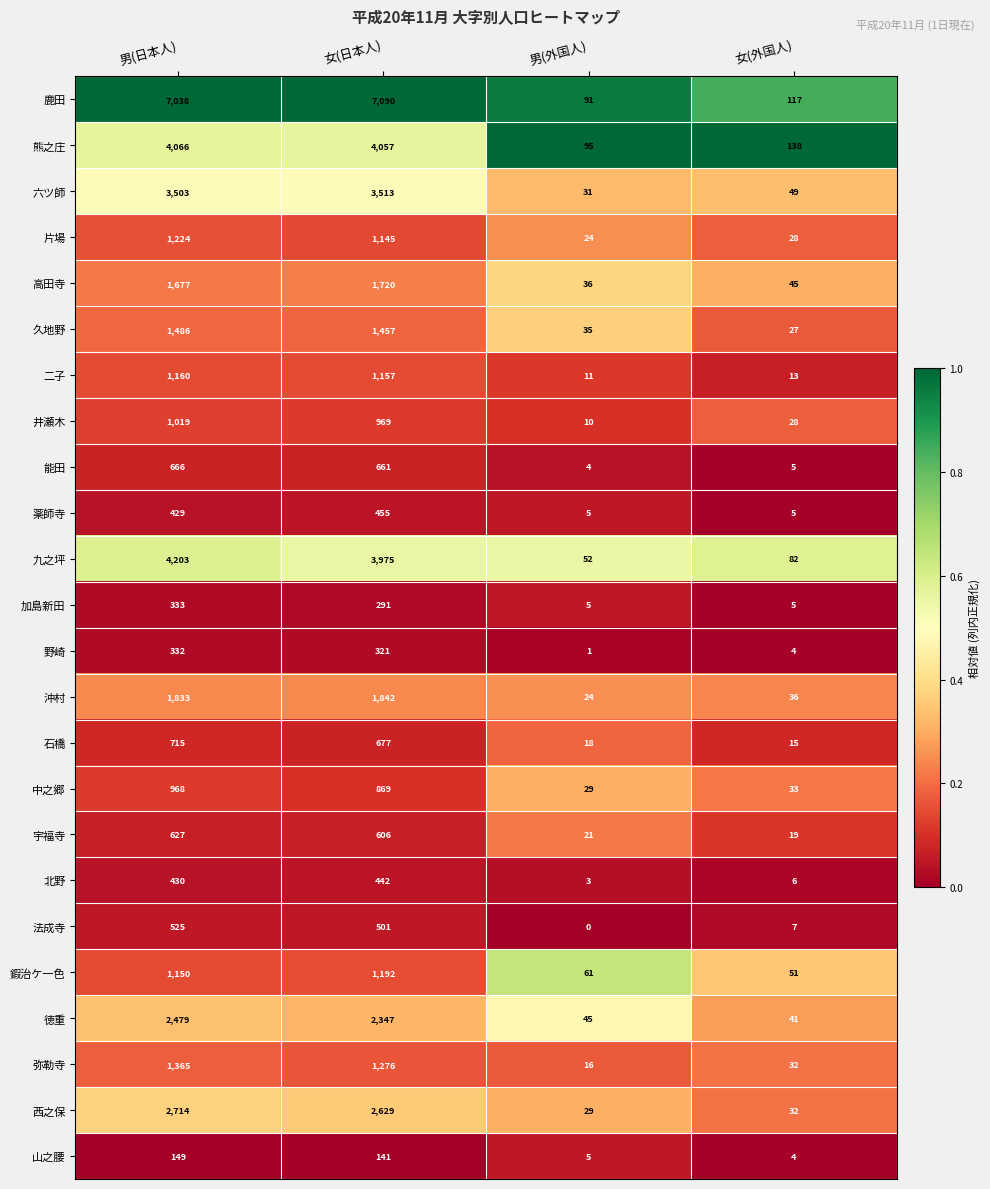

Is it true that 鍜治ケ一色 equals 1809 at 女(日本人)?

False